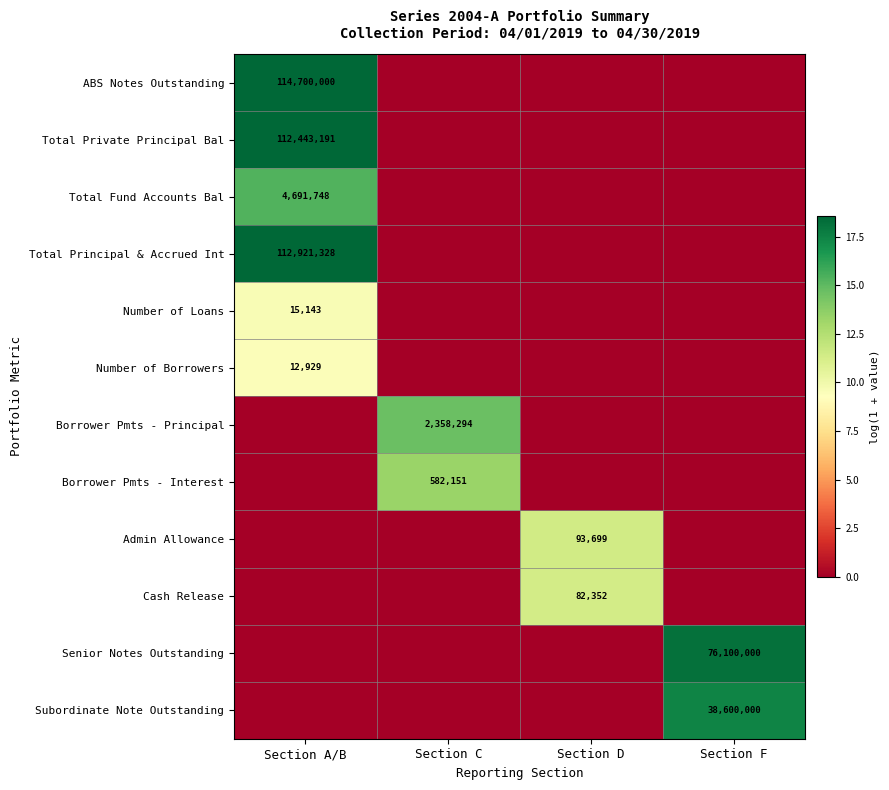

True or false: Borrower Pmts - Principal has a value of 2358294 at Section C.

True